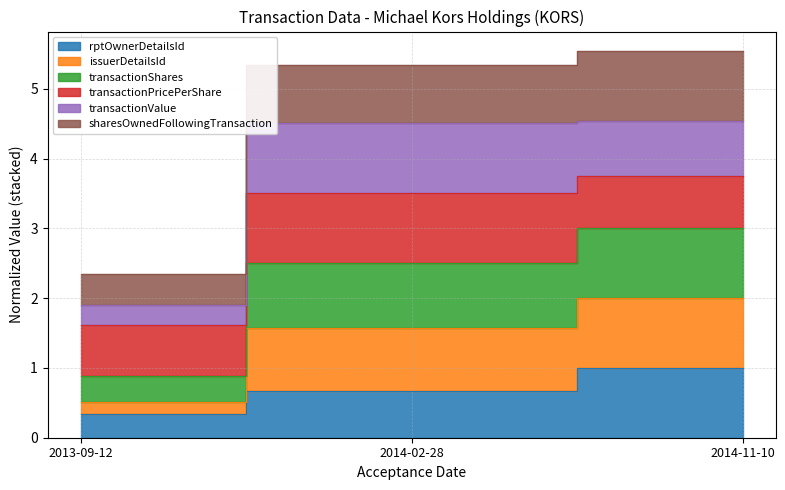

How many data points does each series have?

3